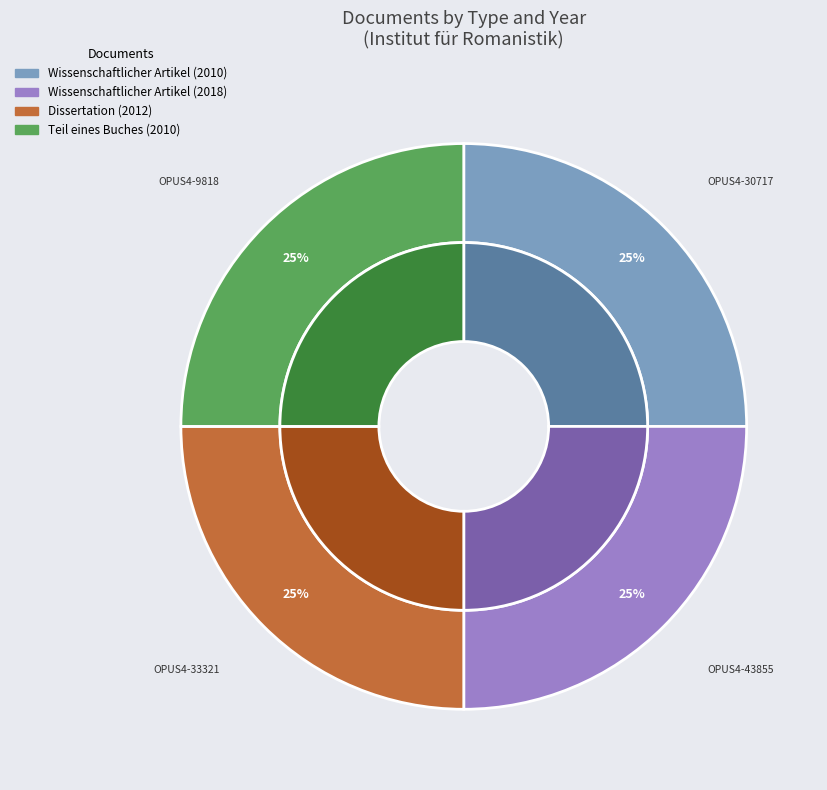

What percentage is NOT represented by Dissertation (2012)?

75.0%